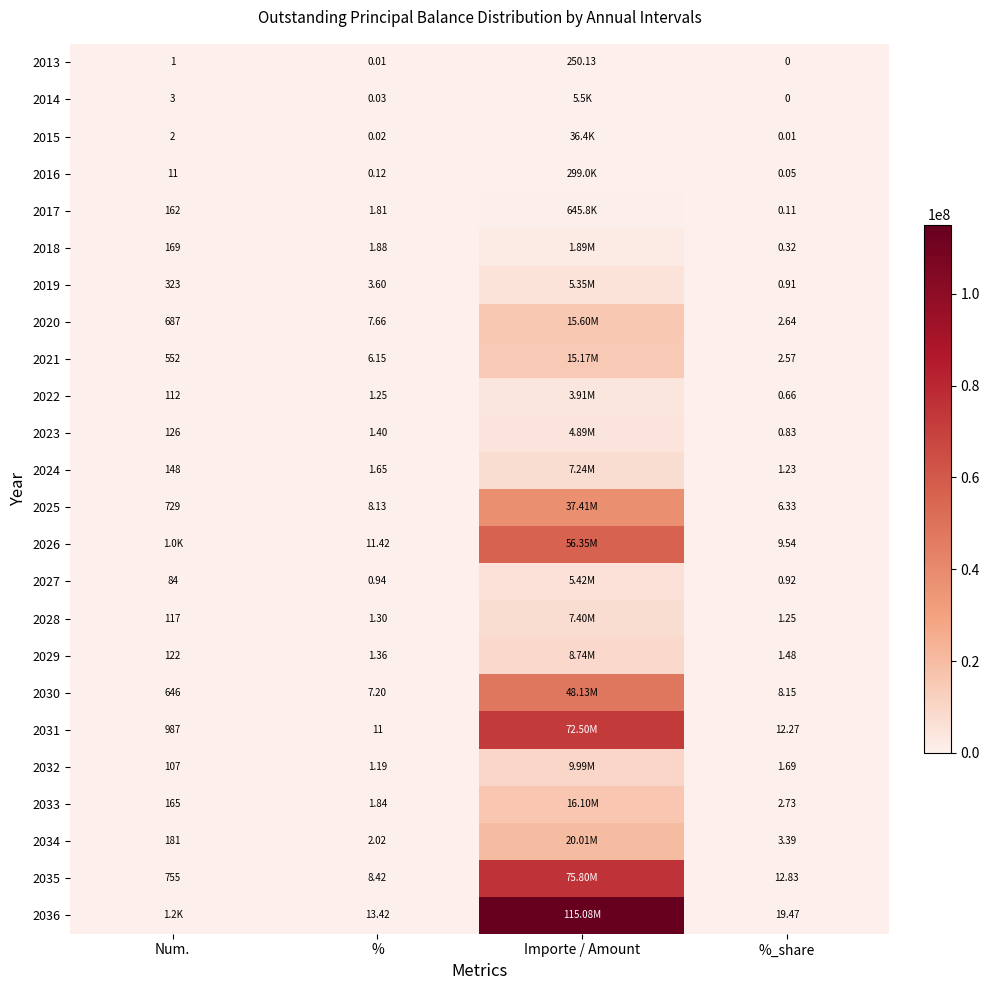

Which label corresponds to the largest value in the chart?

Importe / Amount